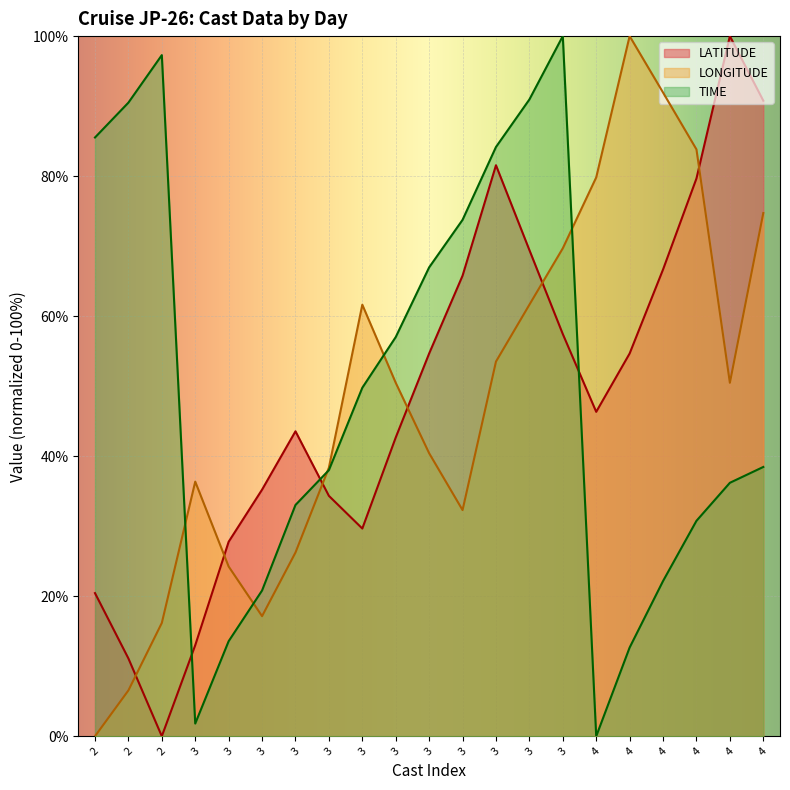

At which category is the sum across all series the highest?

3